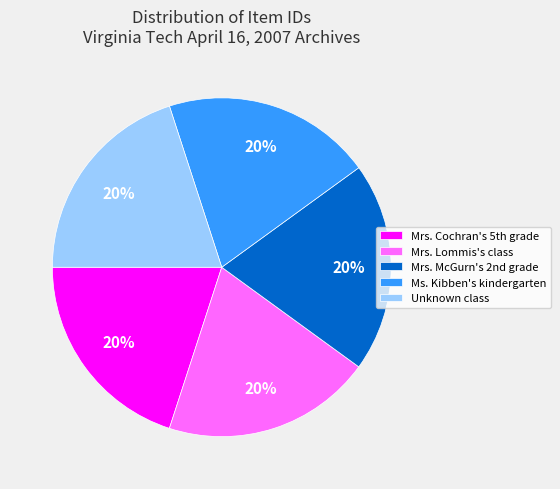

To the nearest percent, what percentage of the pie is Unknown class?

20%